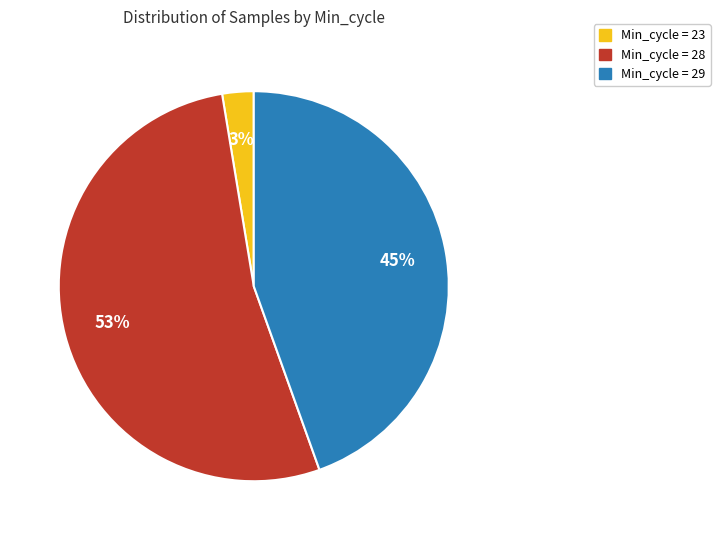

Combined, do Min_cycle = 29 and Min_cycle = 23 account for over 50%?

No